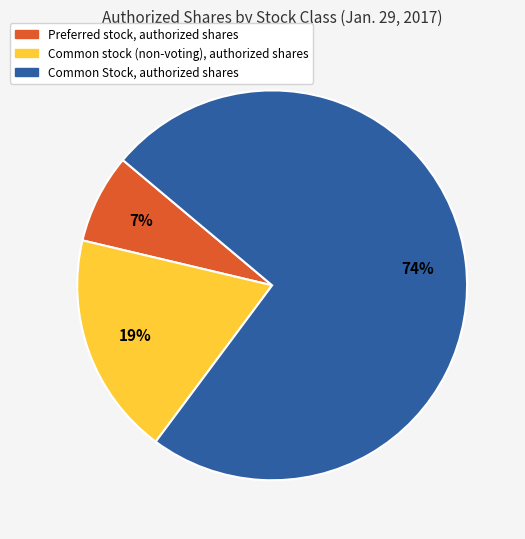

To the nearest percent, what is the average slice percentage?

33%